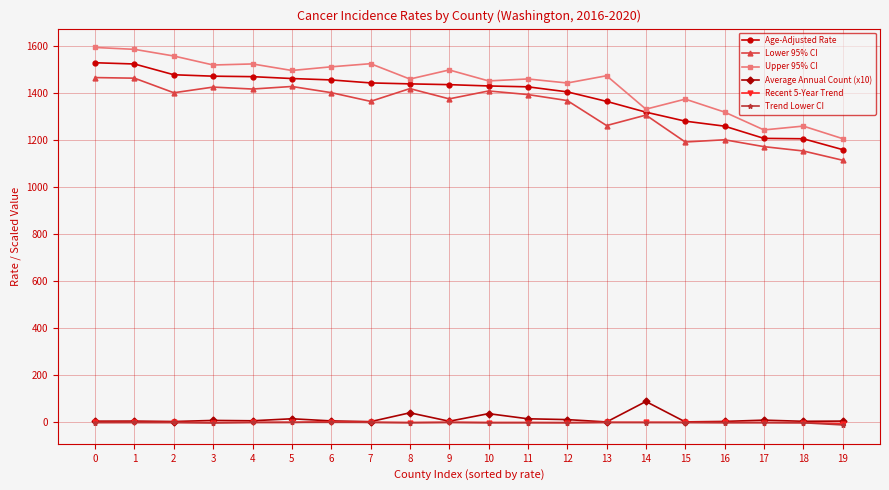

Is it true that Upper 95% CI equals 2277.9 at 8?

False